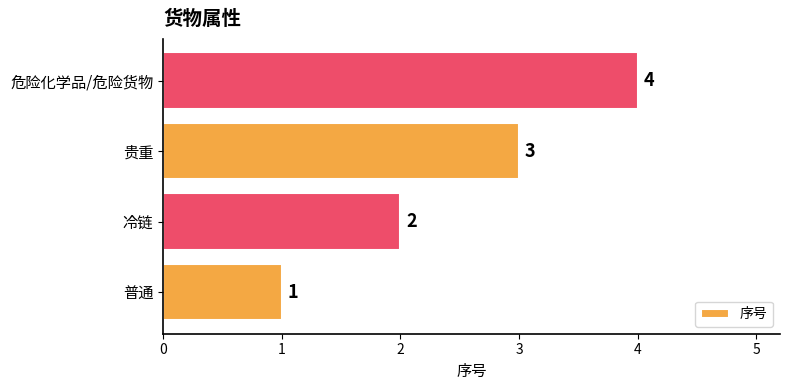

Which label corresponds to the largest value in the chart?

危险化学品/危险货物